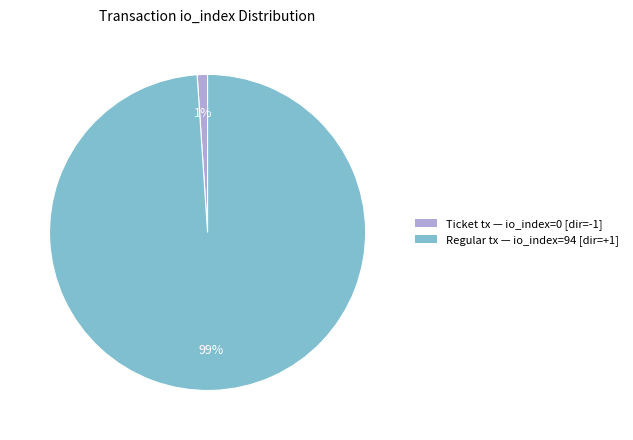

How many segments does this pie chart have?

2